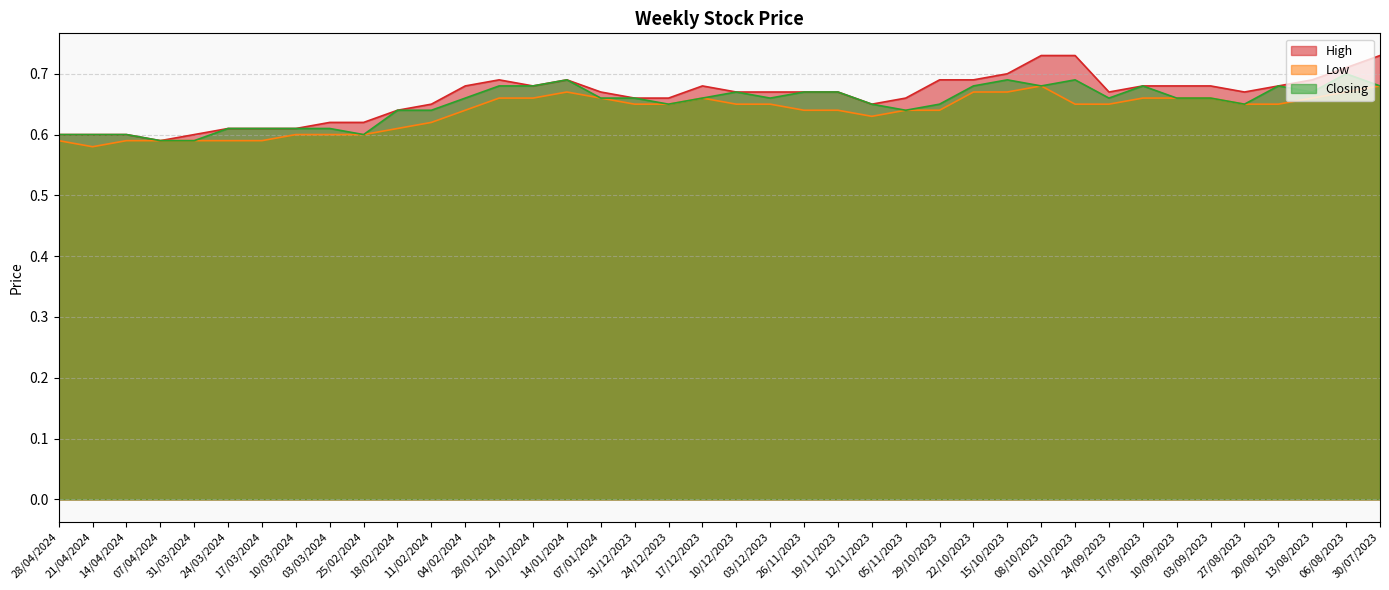

True or false: Closing and Low intersect in this chart.

False